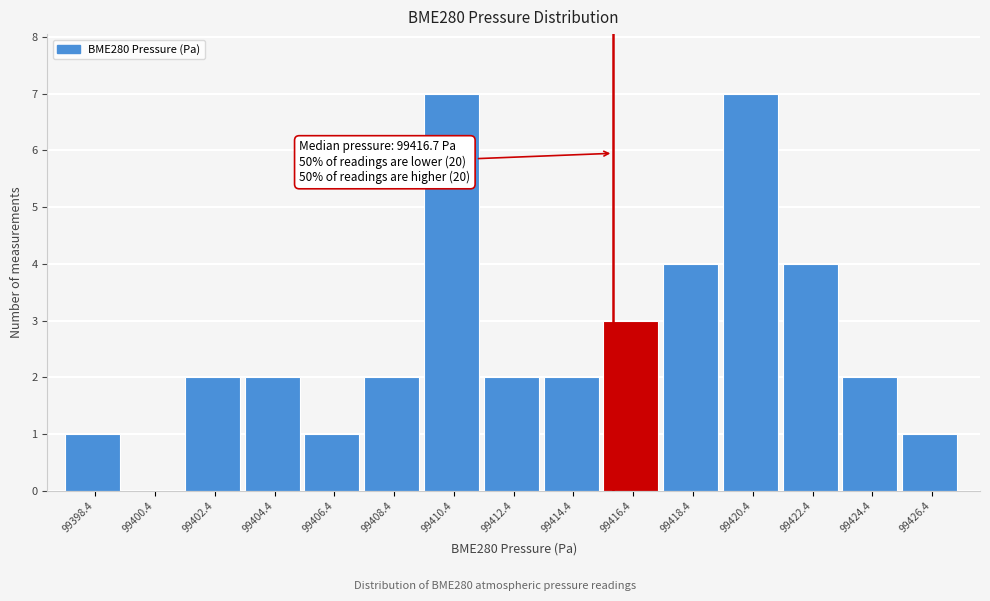

Reading left to right, transcribe all the data shown in this chart.

99398.4=1	99400.4=0	99402.4=2	99404.4=2	99406.4=1	99408.4=2	99410.4=7	99412.4=2	99414.4=2	99416.4=3	99418.4=4	99420.4=7	99422.4=4	99424.4=2	99426.4=1